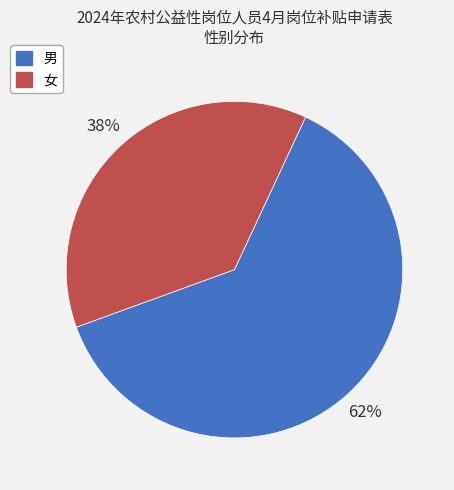

Which slice is the smallest?

女